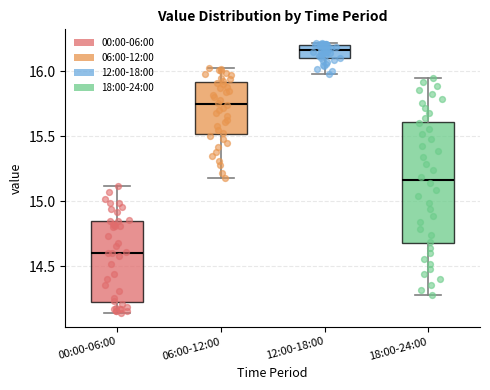

Reading left to right, read every box against the y-axis: the position of its median line, the range the box covers, and the ends of its whiskers. The values are not printed on the chart, so give them approximately, as read against the axis.

00:00-06:00: median 14.60, box 14.25 to 14.85, whiskers 14.15 to 15.10
06:00-12:00: median 15.75, box 15.50 to 15.90, whiskers 15.20 to 16.05
12:00-18:00: median 16.15, box 16.10 to 16.20, whiskers 16.00 to 16.20 (just above the box's upper edge)
18:00-24:00: median 15.15, box 14.70 to 15.60, whiskers 14.30 to 15.95